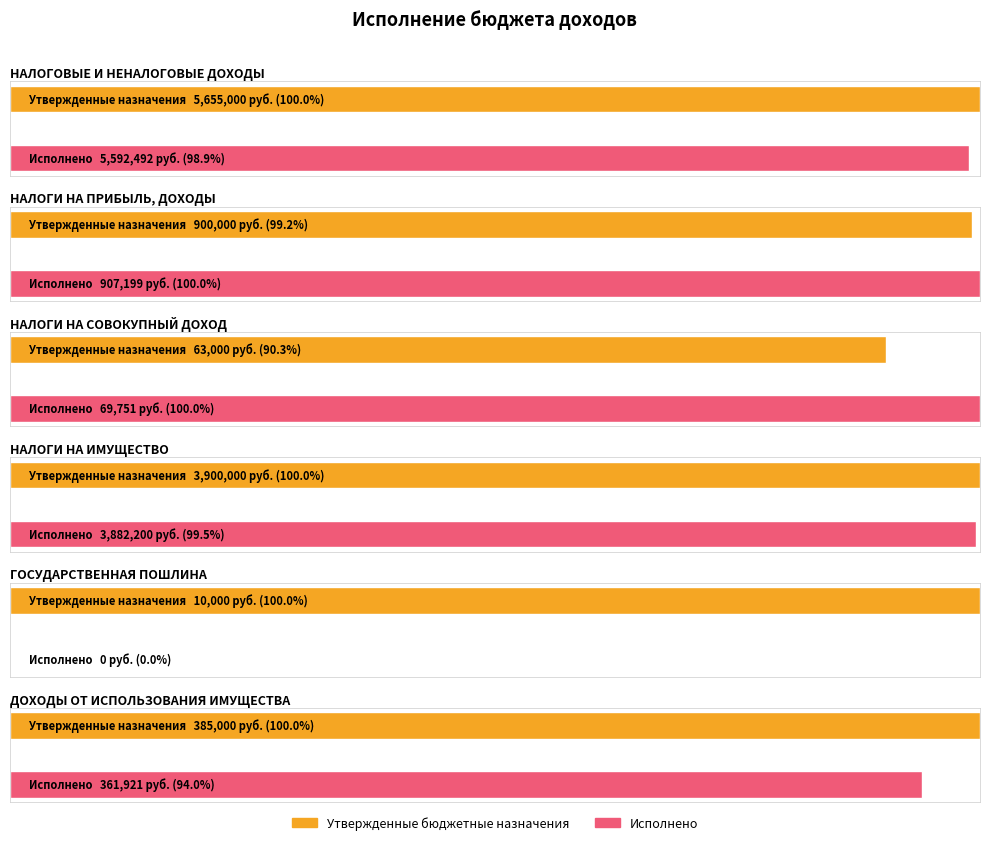

What is the sum of the Исполнено values at НАЛОГИ НА ПРИБЫЛЬ, ДОХОДЫ and НАЛОГИ НА СОВОКУПНЫЙ ДОХОД?

976949.9